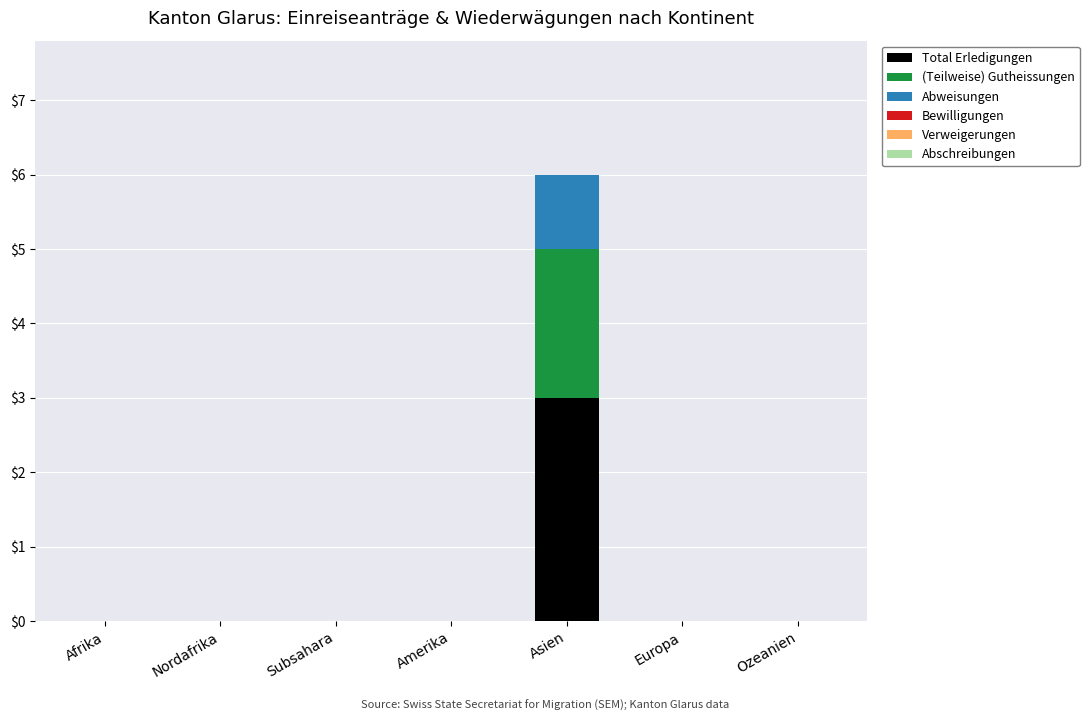

What is the maximum value for Total Erledigungen?

3